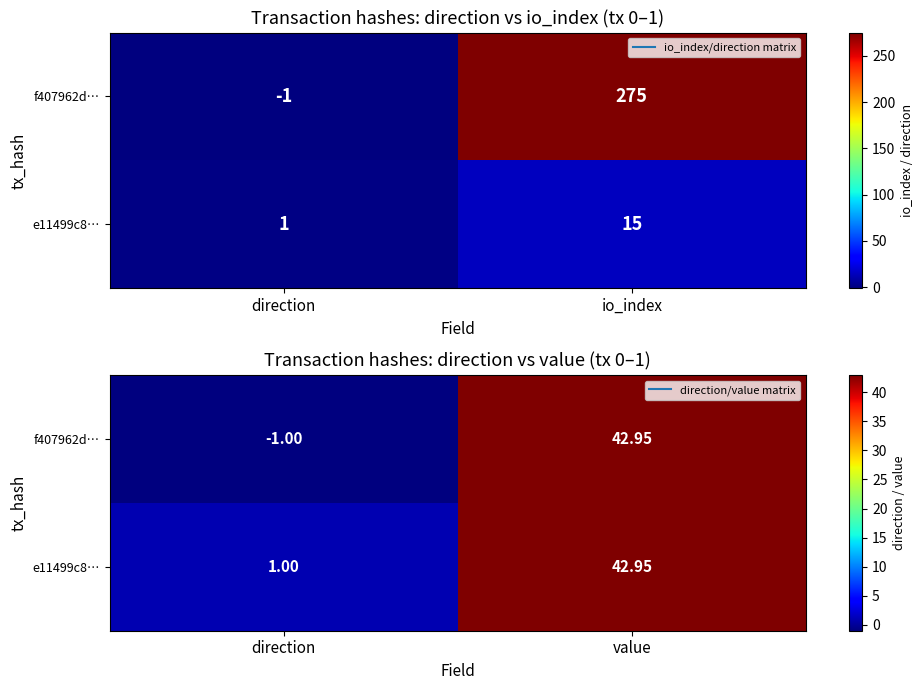

What is the difference between the f407962d… values at value and direction?

43.9